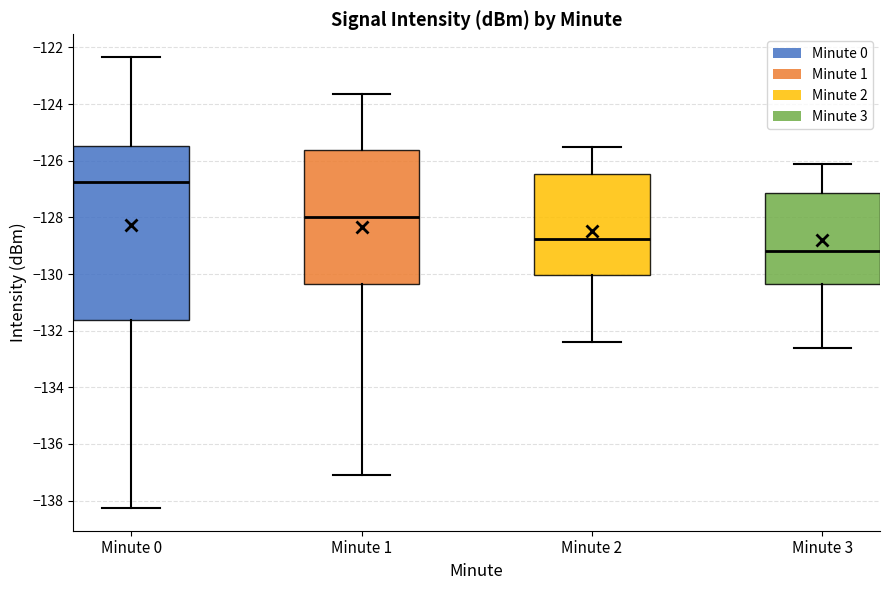

Reading left to right, transcribe this box plot: for each box, give where its median line is, the range the box spans, and where its two whiskers end, as read against the y-axis. The values are not printed on the chart, so give them approximately, as read against the axis.

Minute 0: median -126.8, box -131.6 to -125.4, whiskers -138.2 to -122.4
Minute 1: median -128.0, box -130.4 to -125.6, whiskers -137.0 to -123.6
Minute 2: median -128.8, box -130.0 to -126.4, whiskers -132.4 to -125.4
Minute 3: median -129.2, box -130.4 to -127.2, whiskers -132.6 to -126.0